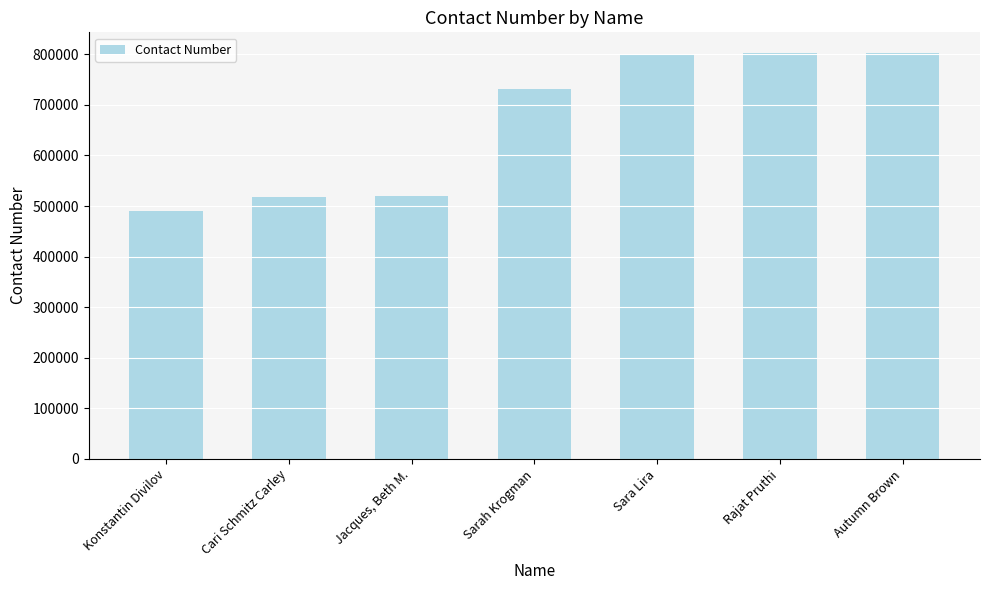

At which label is the value closest to 646704?

Sarah Krogman